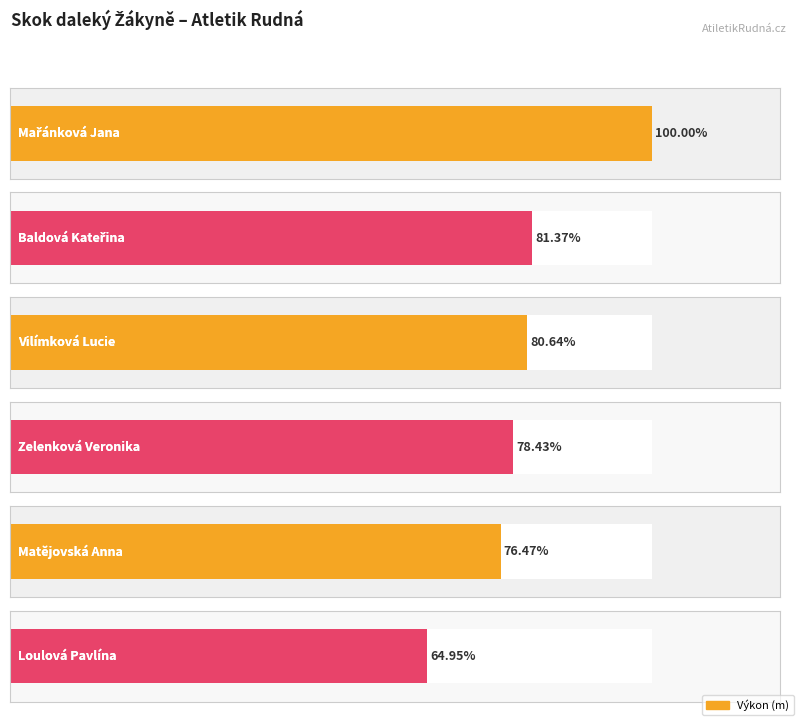

List the labels in order of value, largest first.

Mařánková Jana, Baldová Kateřina, Vilímková Lucie, Zelenková Veronika, Matějovská Anna, Loulová Pavlína